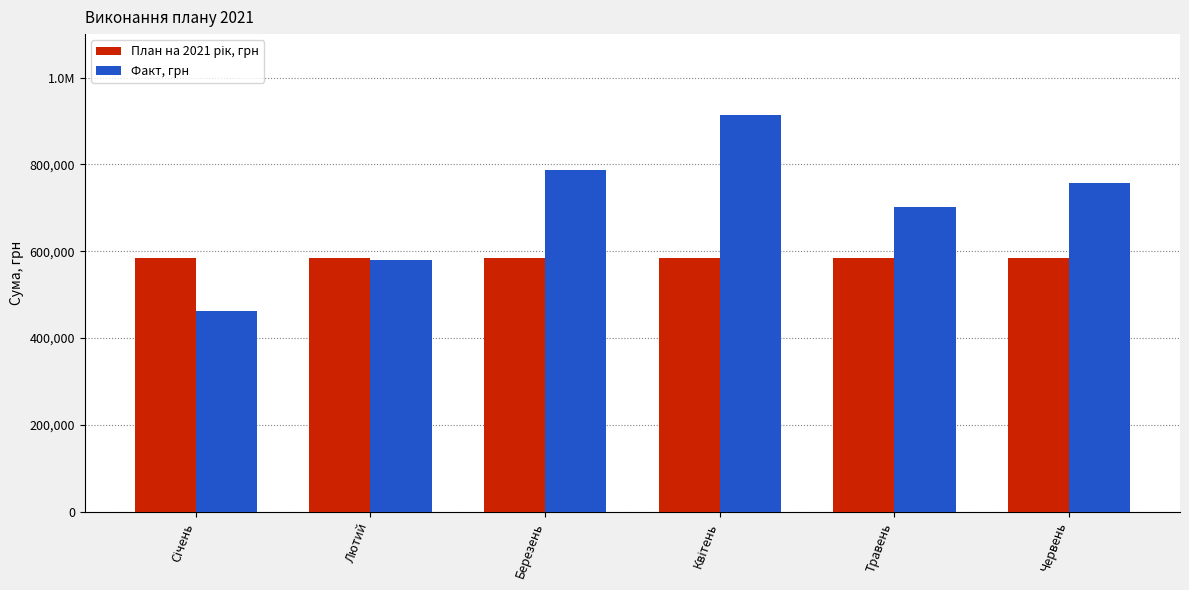

Are the bars horizontal?

No